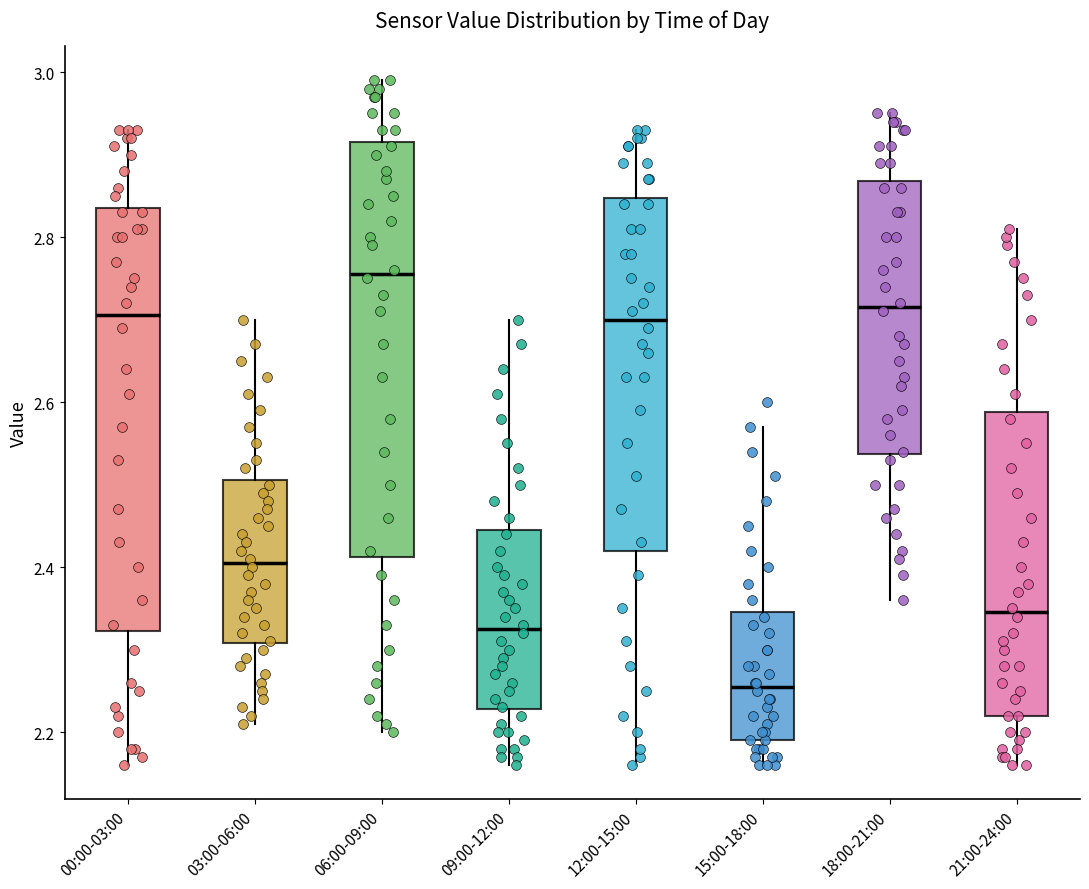

Reading left to right, read every box against the y-axis: the position of its median line, the range the box covers, and the ends of its whiskers. The values are not printed on the chart, so give them approximately, as read against the axis.

00:00-03:00: median 2.70, box 2.32 to 2.84, whiskers 2.16 to 2.94
03:00-06:00: median 2.40, box 2.30 to 2.50, whiskers 2.22 to 2.70
06:00-09:00: median 2.76, box 2.42 to 2.92, whiskers 2.20 to 3.00
09:00-12:00: median 2.32, box 2.22 to 2.44, whiskers 2.16 to 2.70
12:00-15:00: median 2.70, box 2.42 to 2.84, whiskers 2.16 to 2.94
15:00-18:00: median 2.26, box 2.20 to 2.34, whiskers 2.16 to 2.58
18:00-21:00: median 2.72, box 2.54 to 2.86, whiskers 2.36 to 2.96
21:00-24:00: median 2.34, box 2.22 to 2.58, whiskers 2.16 to 2.82